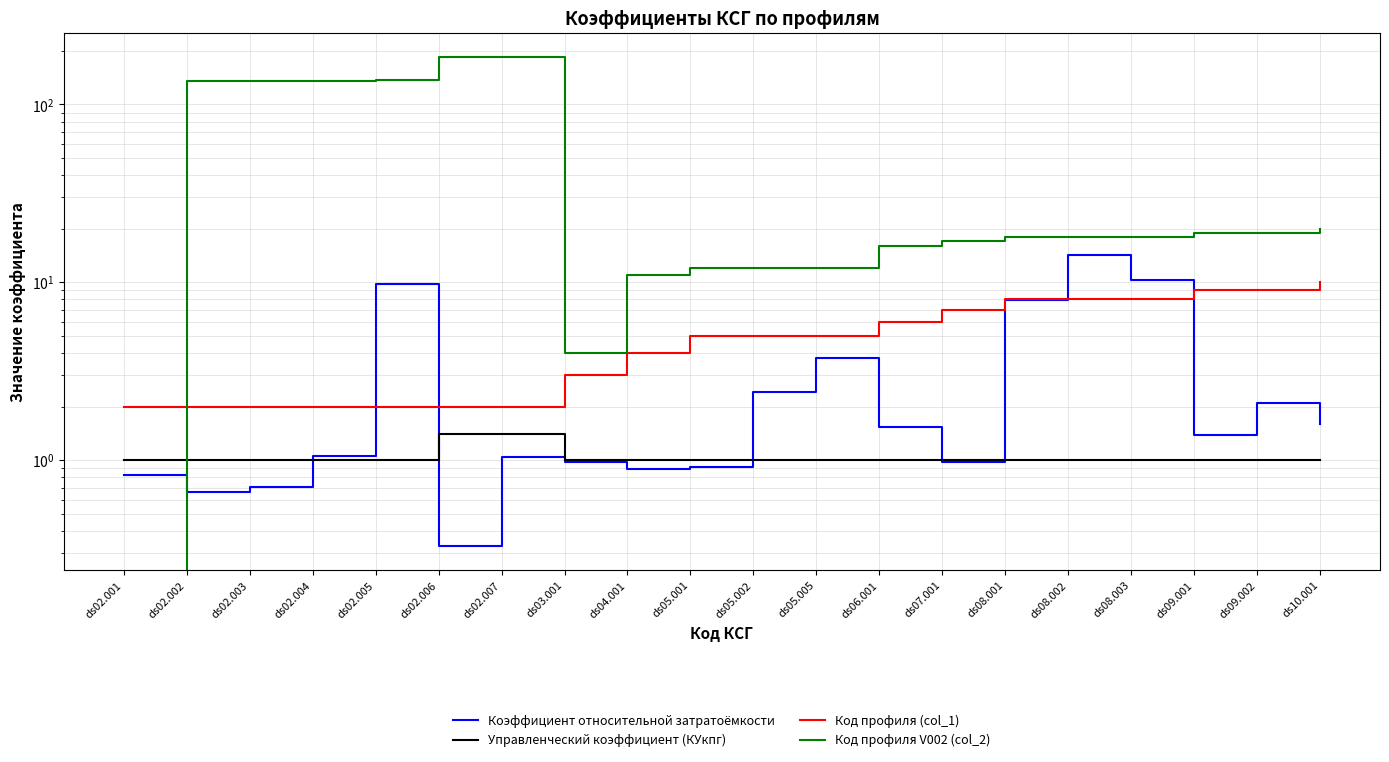

Which label corresponds to the smallest value in the chart?

ds02.001